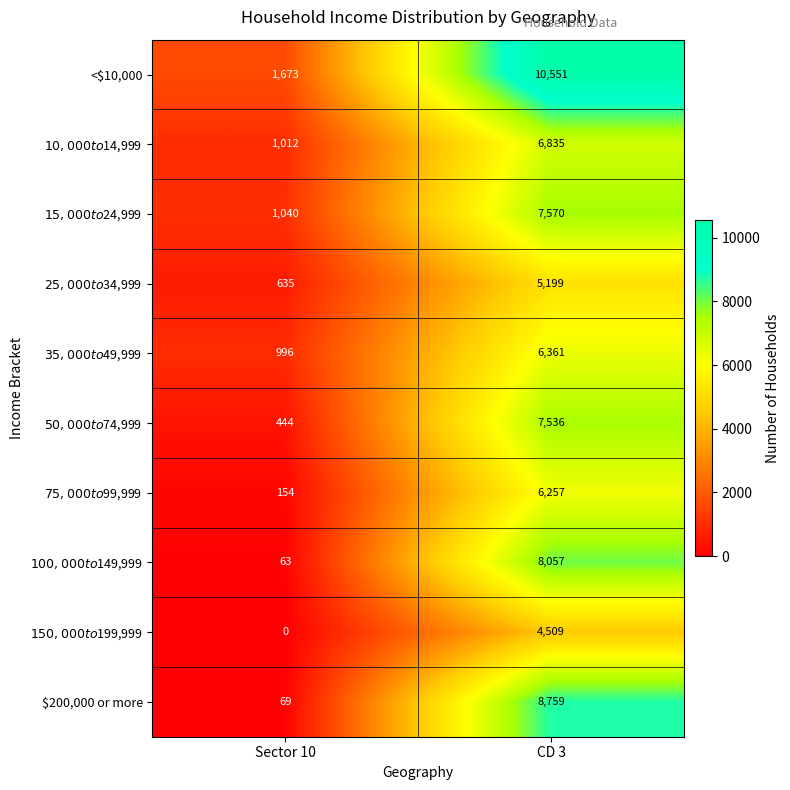

What value does the <$10,000 series have at Sector 10?

1673